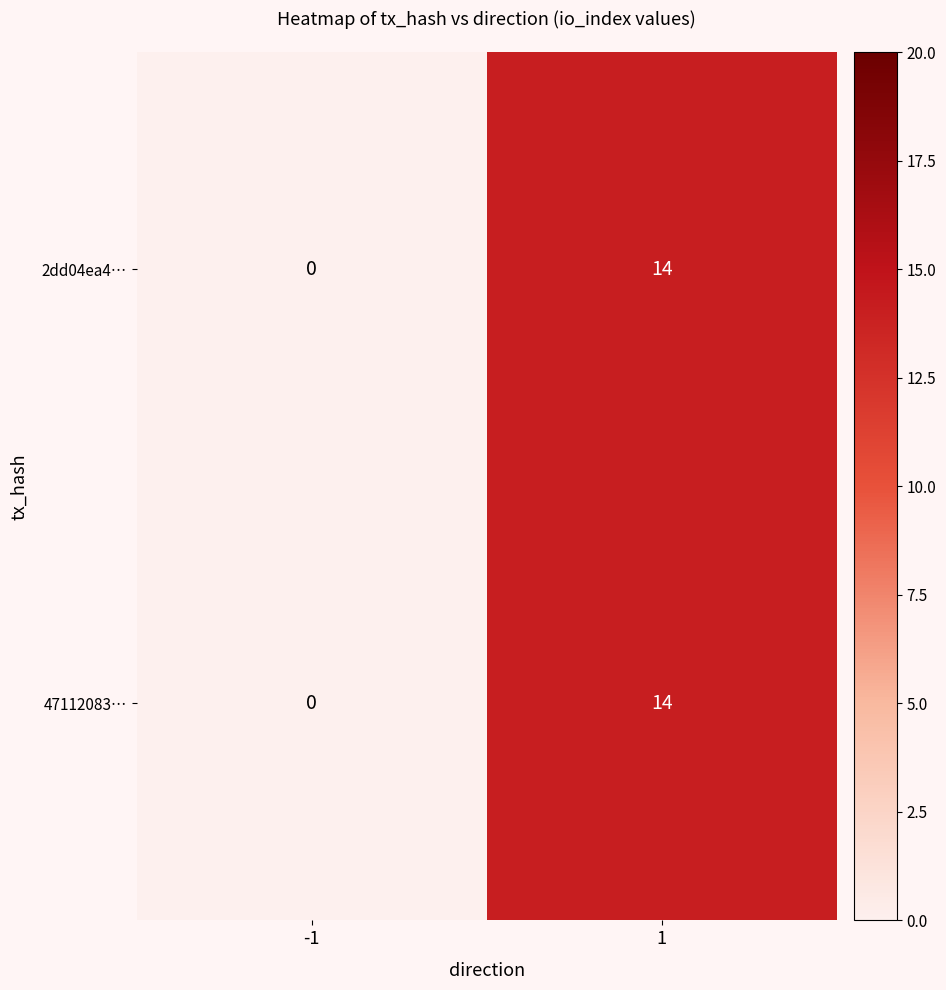

What is the difference between the maximum and minimum values in the 2dd04ea4… series?

14